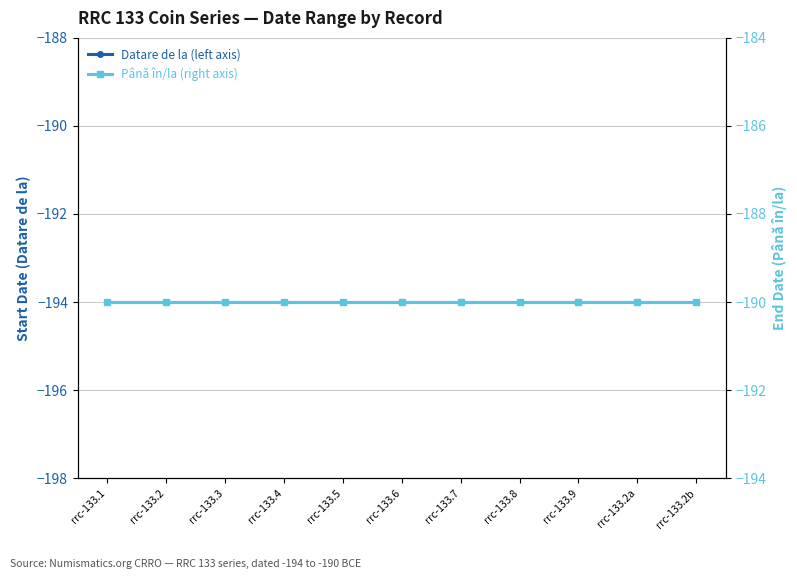

Is it true that Până în/la (right axis) equals -336 at rrc-133.6?

False